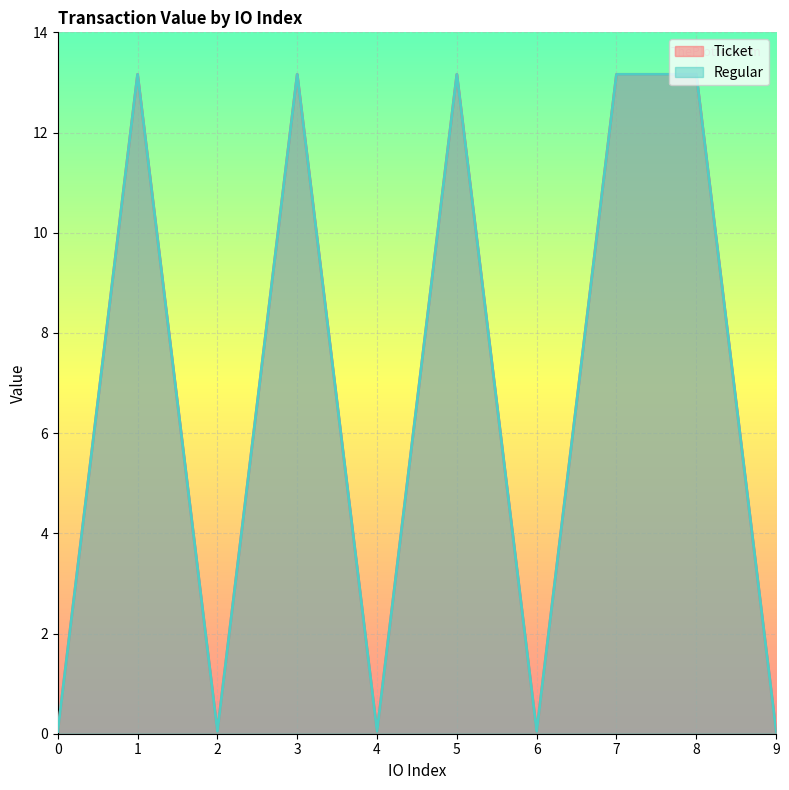

What is the sum of the Ticket values at 7 and 5?

26.3